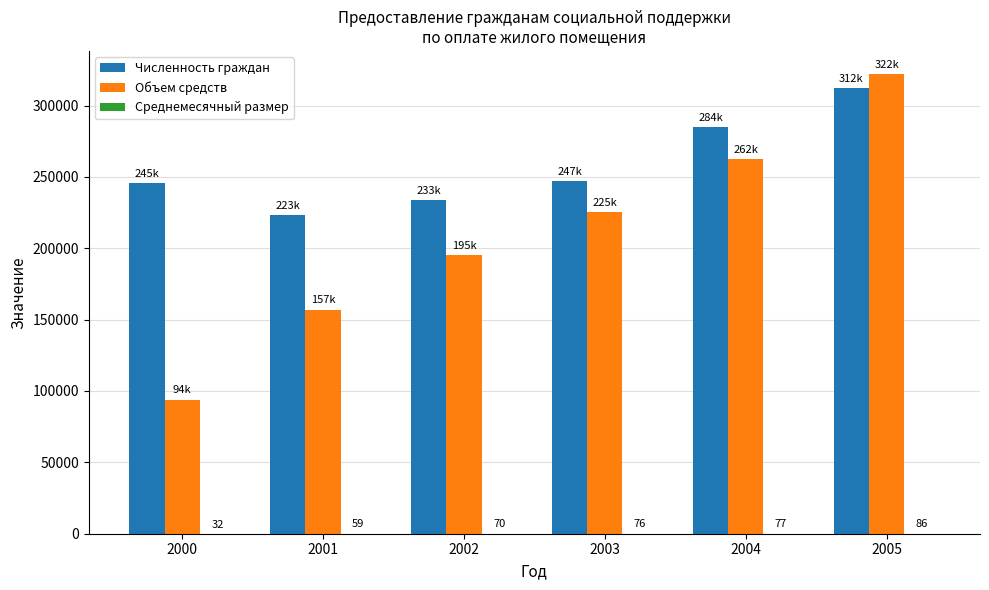

What is the sum of all Объем средств values?

1256375